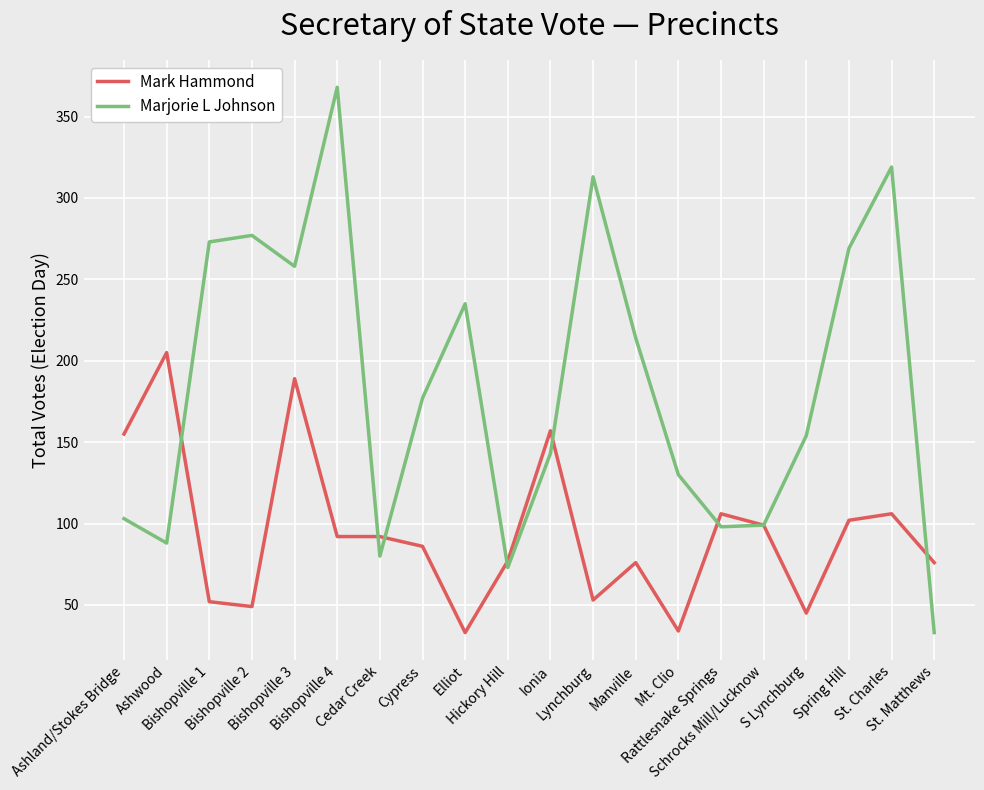

Which series has the largest range (max minus min)?

Marjorie L Johnson